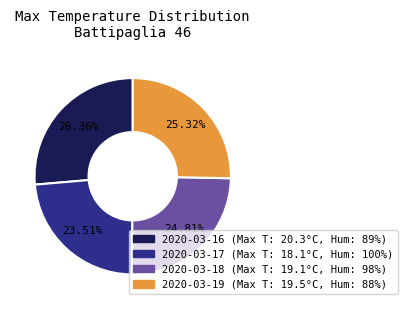

Count the number of slices in the pie.

4